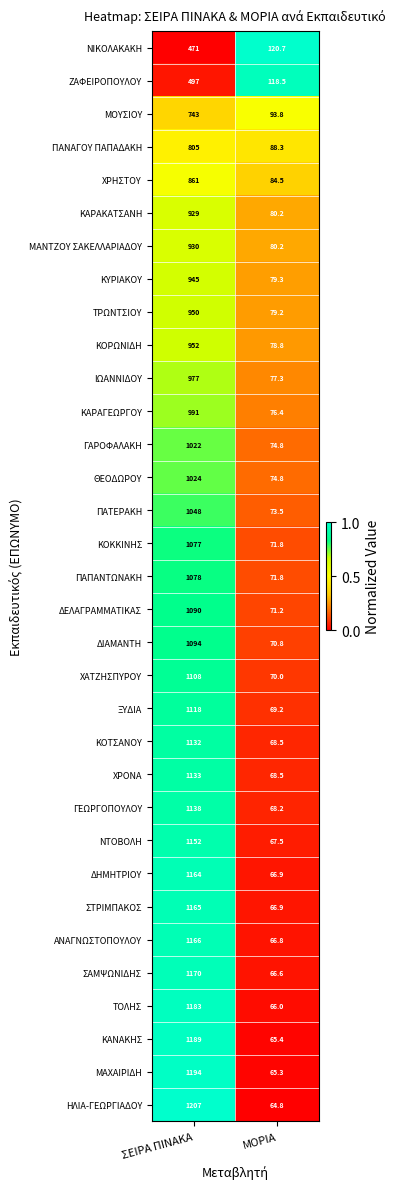

Which series changed the most between ΣΕΙΡΑ ΠΙΝΑΚΑ and ΜΟΡΙΑ?

ΗΛΙΑ-ΓΕΩΡΓΙΑΔΟΥ